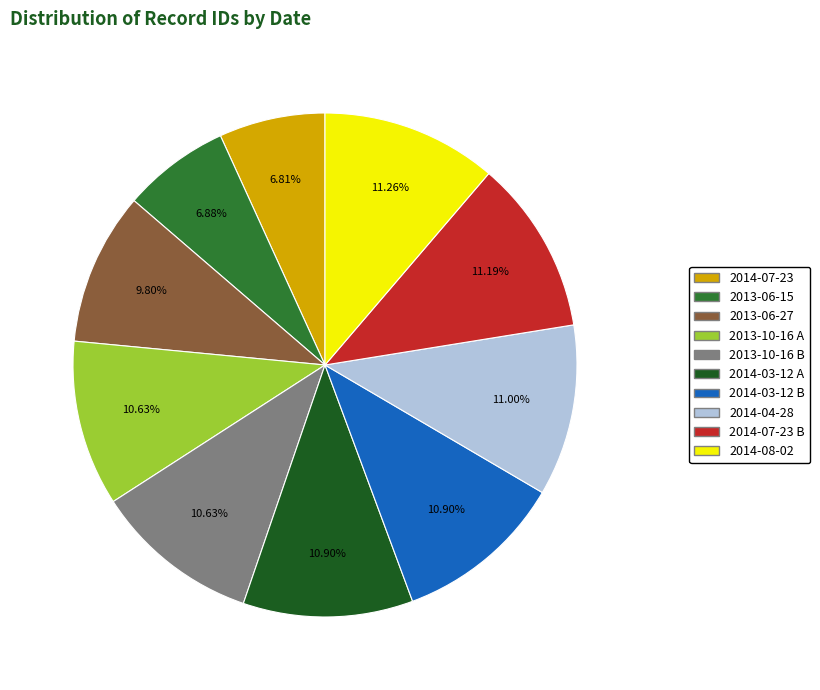

Does 2014-07-23 account for over 50% of the chart?

No